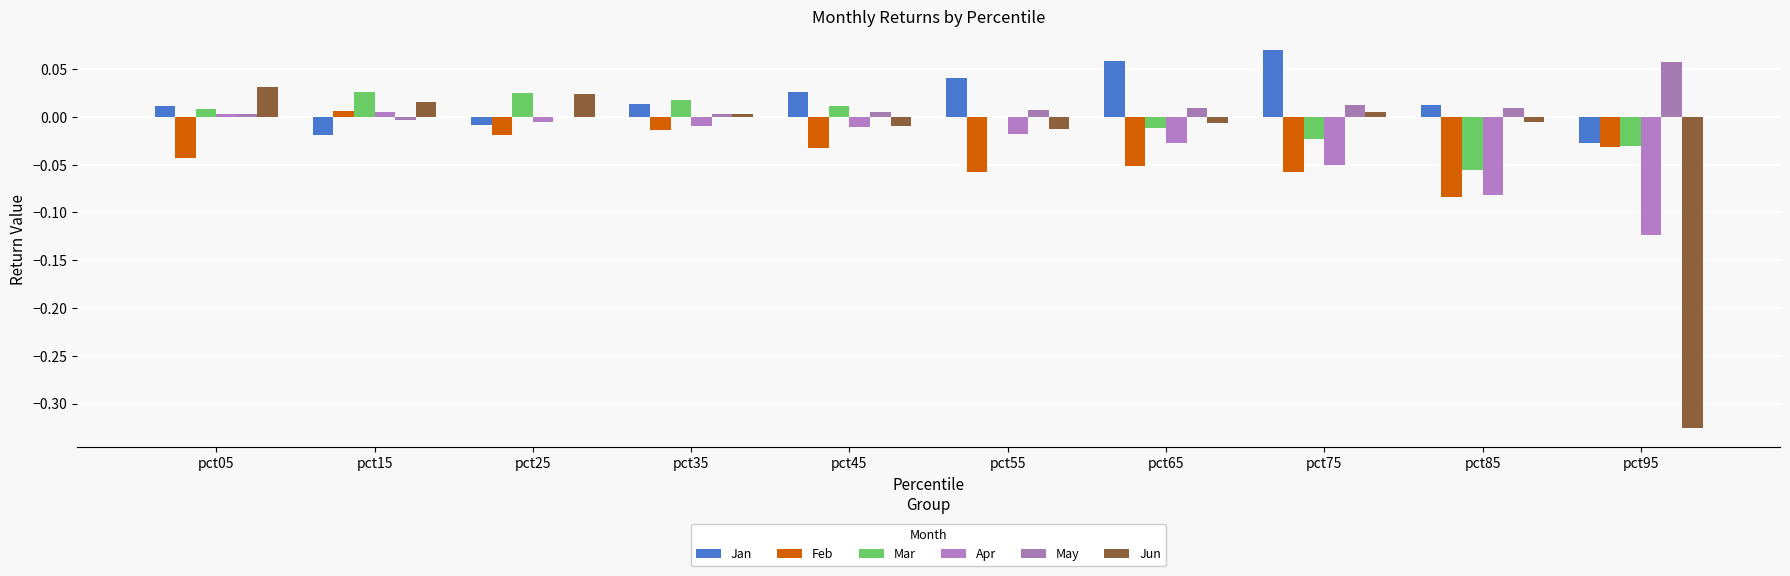

Rank the categories by Jan value from highest to lowest.

pct75, pct65, pct55, pct45, pct35, pct85, pct05, pct25, pct15, pct95